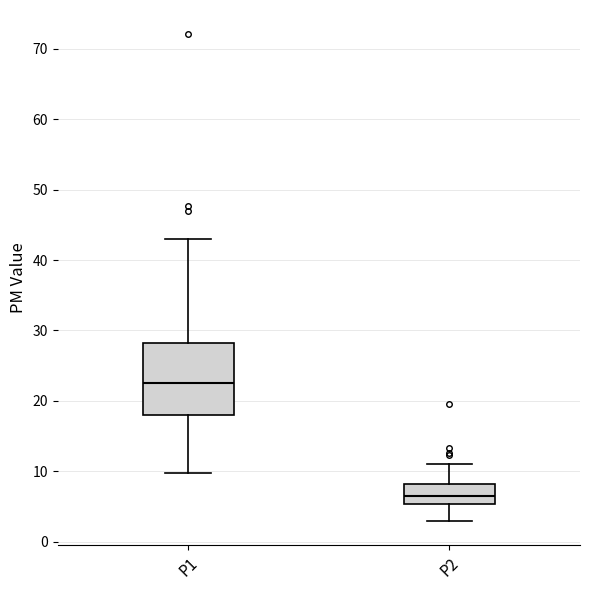

Which box's median line is the lowest?

P2